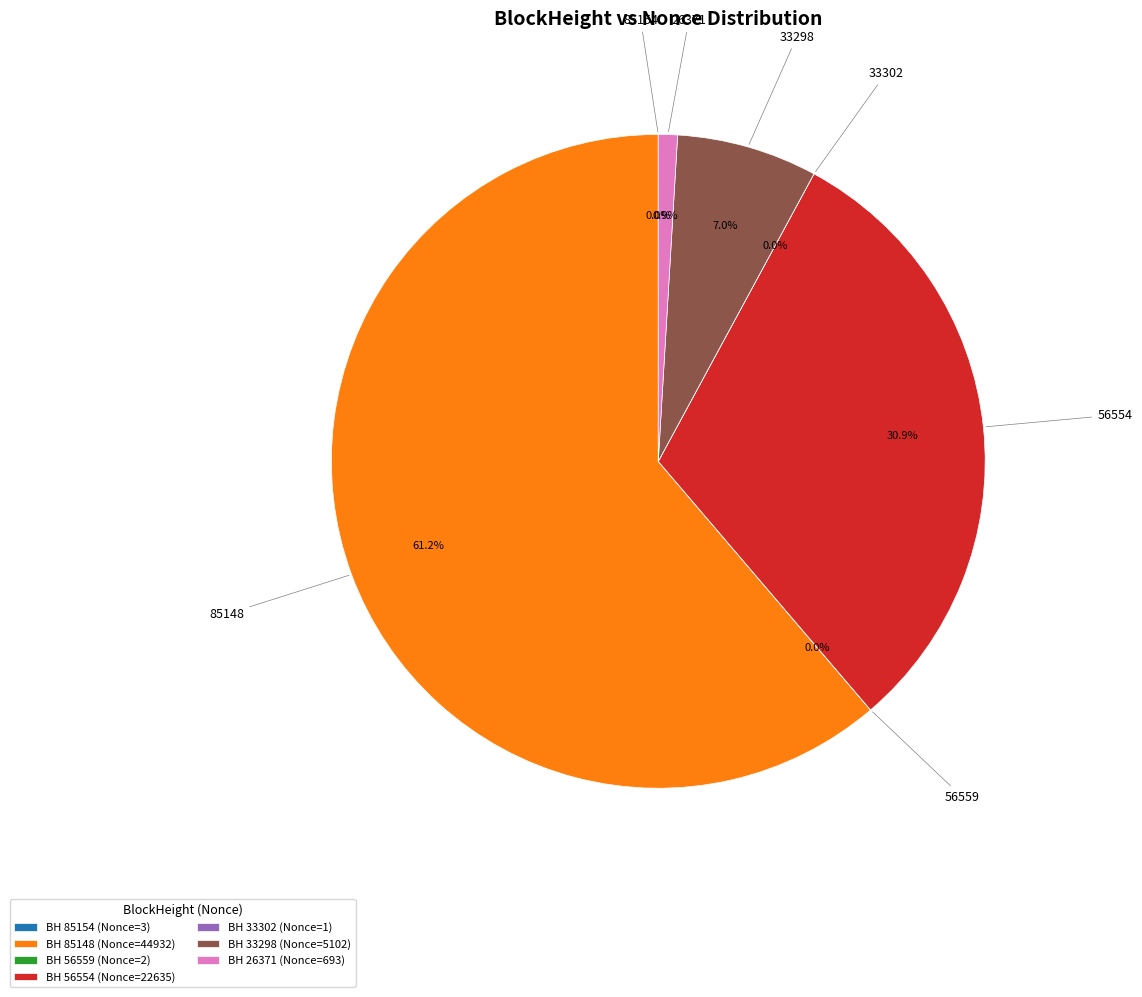

Is the sum of BH 26371 (Nonce=693) and BH 56554 (Nonce=22635) greater than half?

No